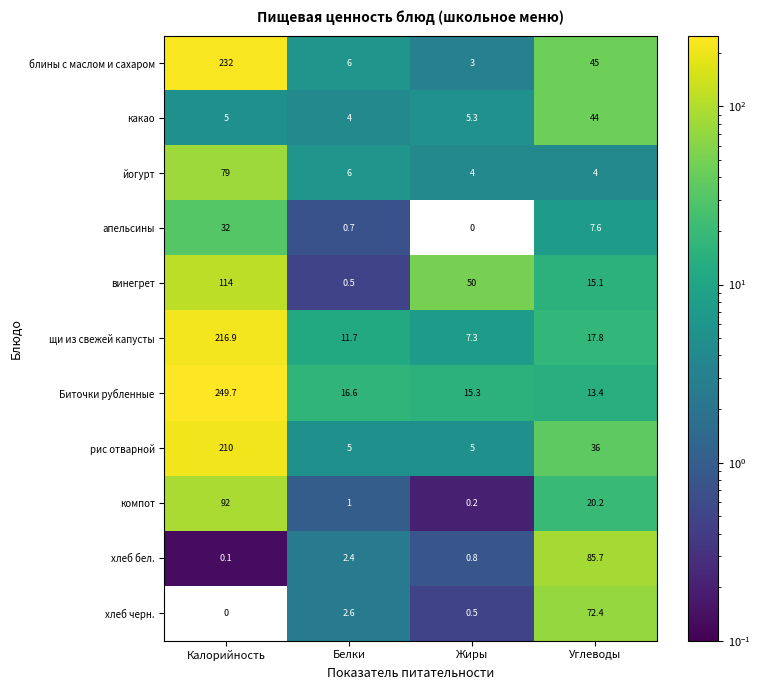

What is the total value across all series at Углеводы?

361.2